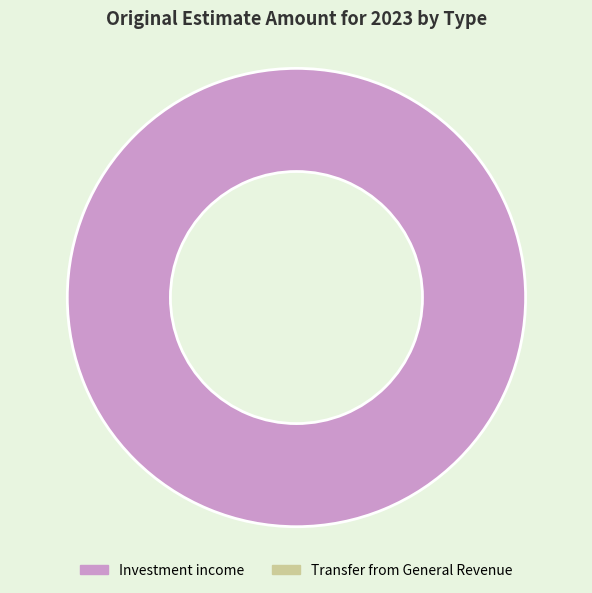

Is there any slice that represents more than half of the pie?

Yes